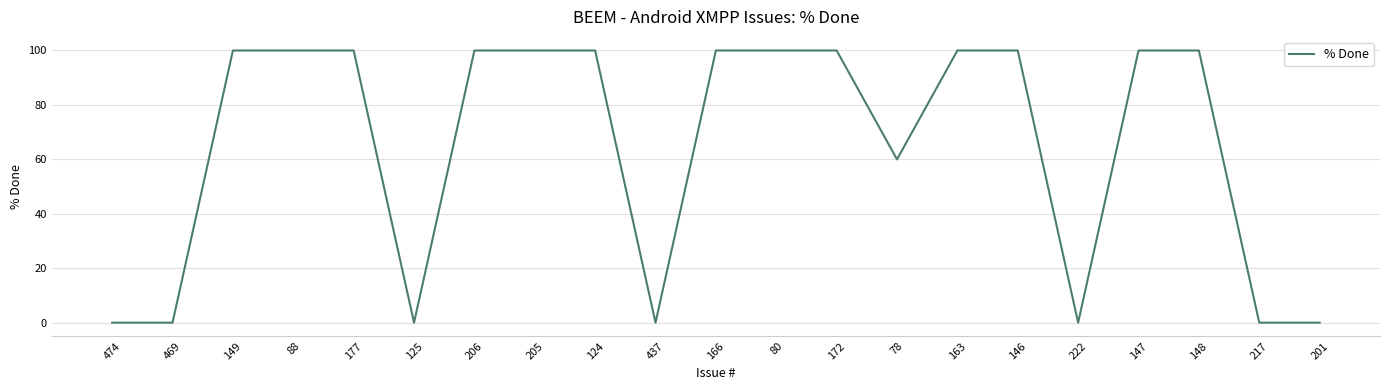

What is the difference between the maximum and minimum values?

100